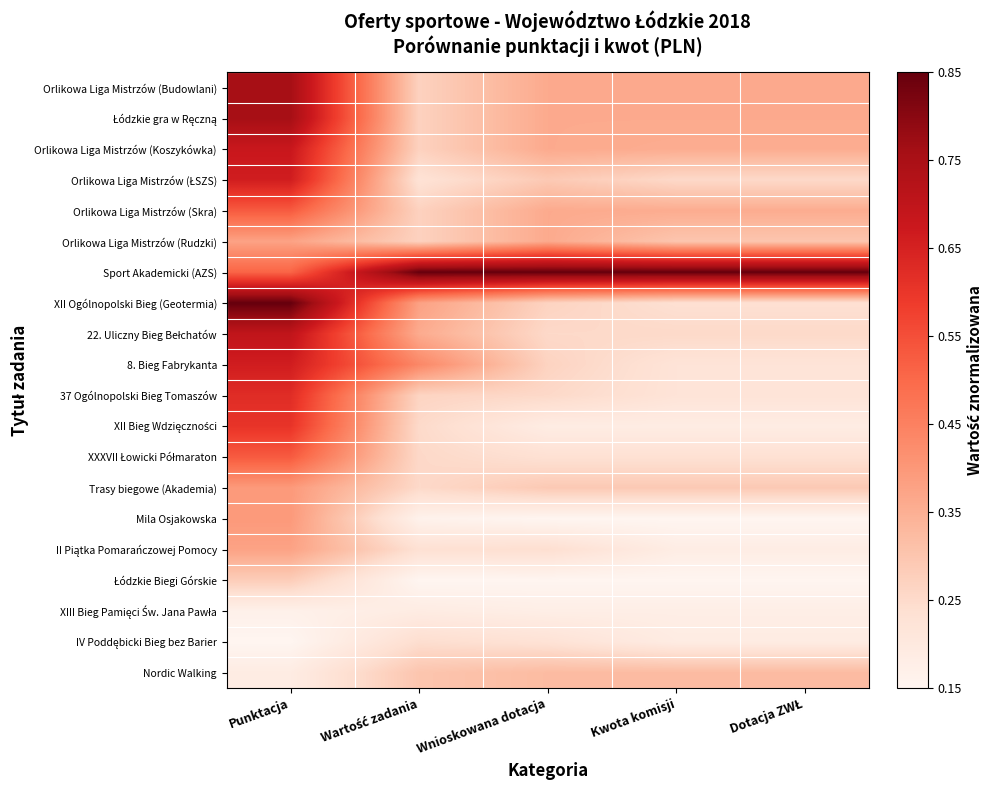

Rank the series at Punktacja from lowest to highest value.

IV Poddębicki Bieg bez Barier, XIII Bieg Pamięci Św. Jana Pawła, Nordic Walking, Łódzkie Biegi Górskie, Orlikowa Liga Mistrzów (Rudzki), II Piątka Pomarańczowej Pomocy, Trasy biegowe (Akademia), Mila Osjakowska, Sport Akademicki (AZS), Orlikowa Liga Mistrzów (Skra), XXXVII Łowicki Półmaraton, XII Bieg Wdzięczności, 37 Ogólnopolski Bieg Tomaszów, Orlikowa Liga Mistrzów (ŁSZS), 8. Bieg Fabrykanta, Orlikowa Liga Mistrzów (Koszykówka), 22. Uliczny Bieg Bełchatów, Orlikowa Liga Mistrzów (Budowlani), Łódzkie gra w Ręczną, XII Ogólnopolski Bieg (Geotermia)